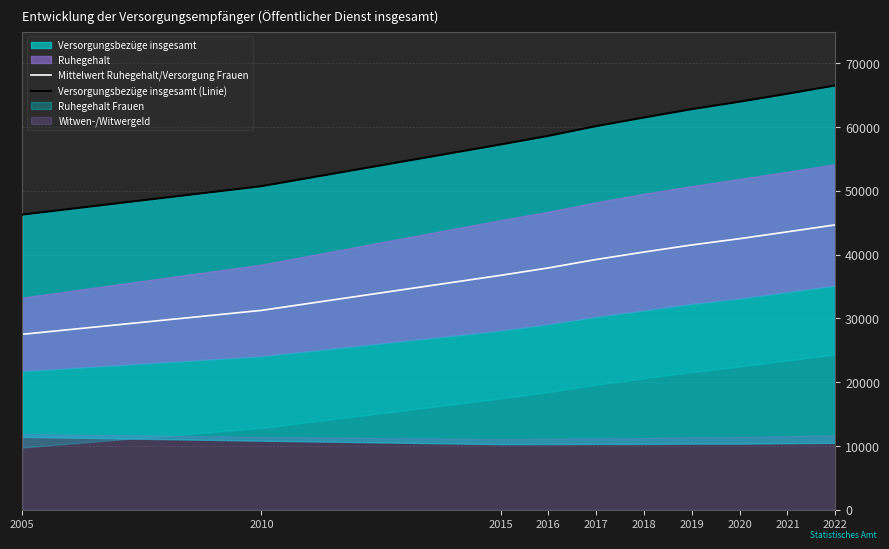

Is it true that Mittelwert Ruhegehalt/Versorgung Frauen equals 31272.5 at 2010?

True